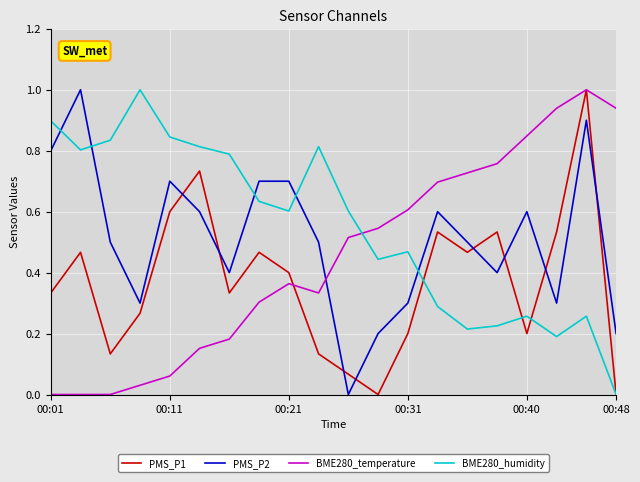

What is the greatest value displayed?

1.0